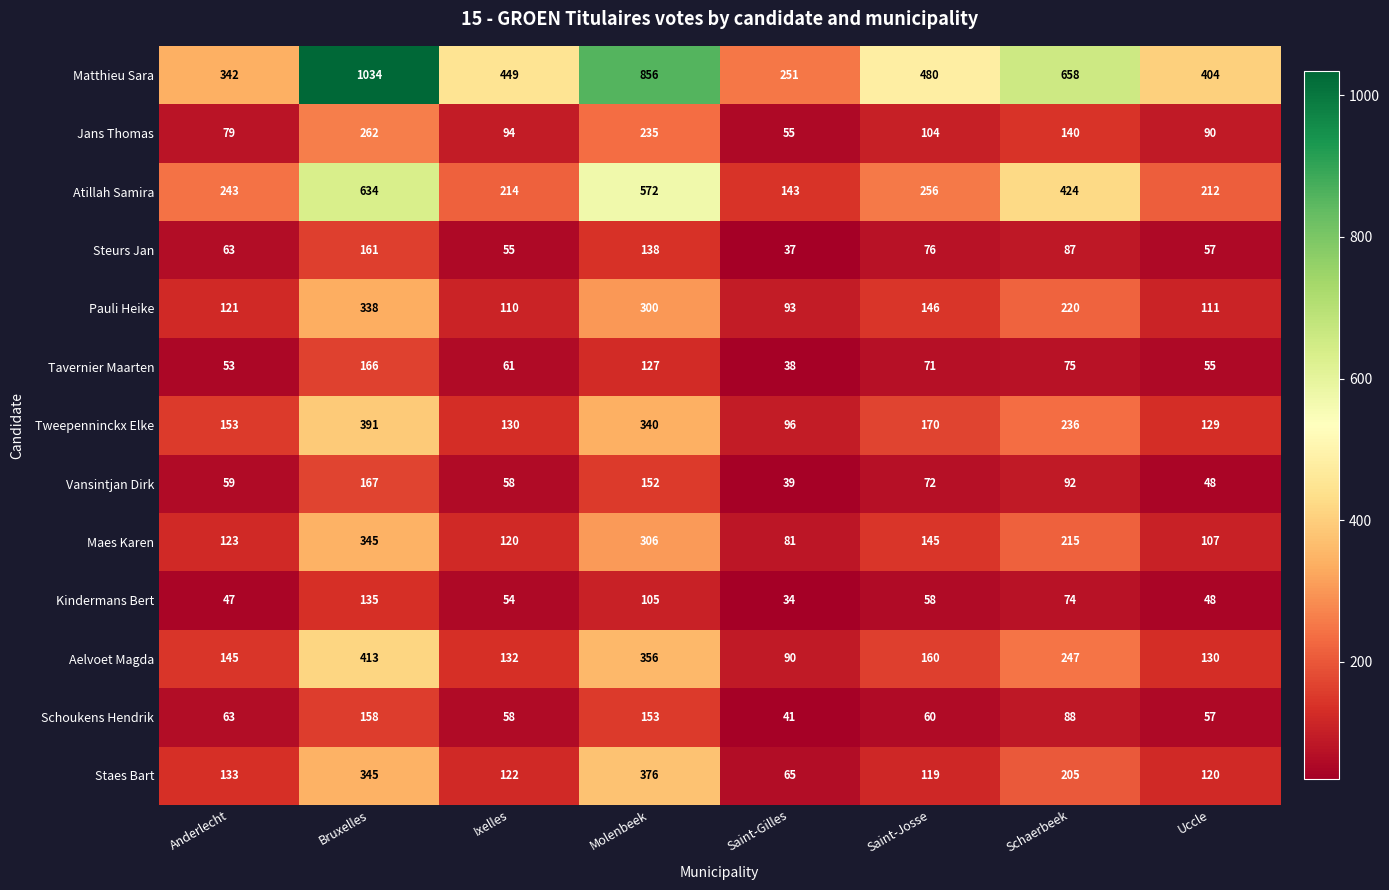

What is the difference between the highest and lowest values at Uccle?

356